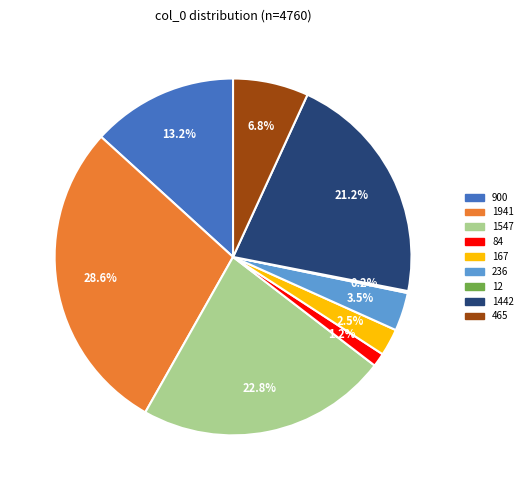

To the nearest percent, what is the difference between the largest and smallest slice percentages?

28%